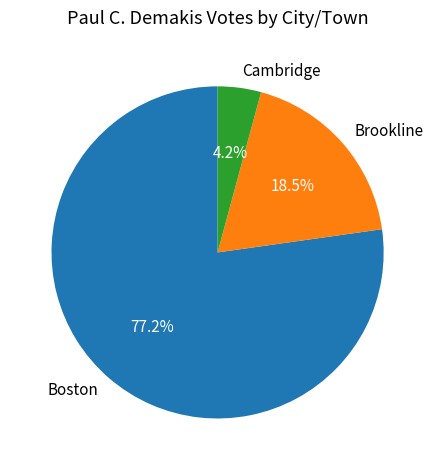

What is the largest slice in the pie chart?

Boston